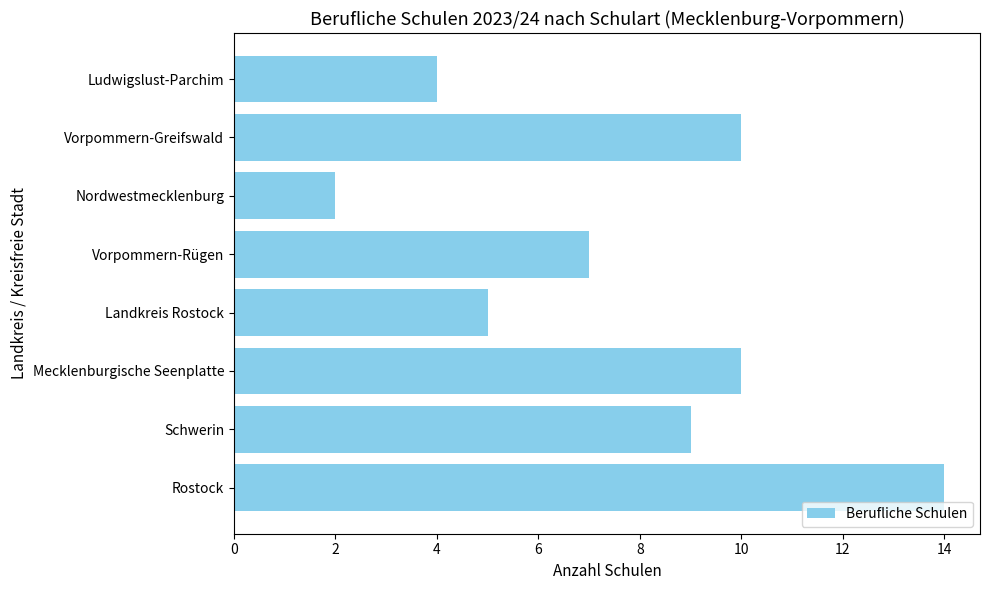

What is the ratio of the value at Mecklenburgische Seenplatte to the value at Vorpommern-Greifswald?

1.0